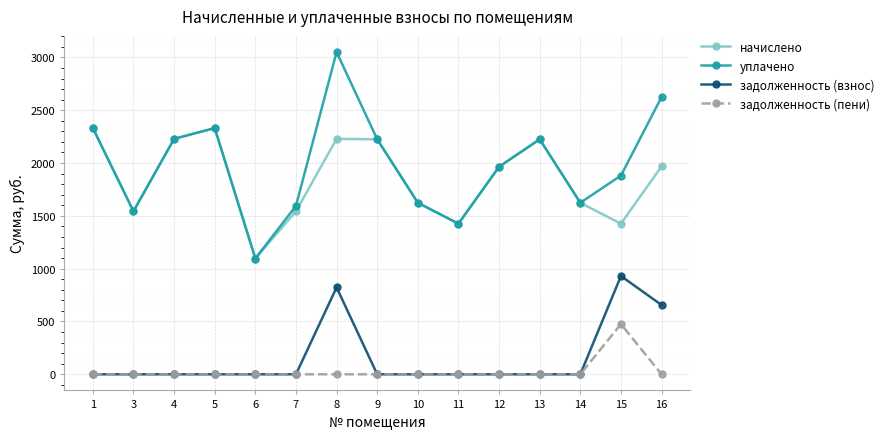

What is the sum of the уплачено values at 11 and 10?

3050.1